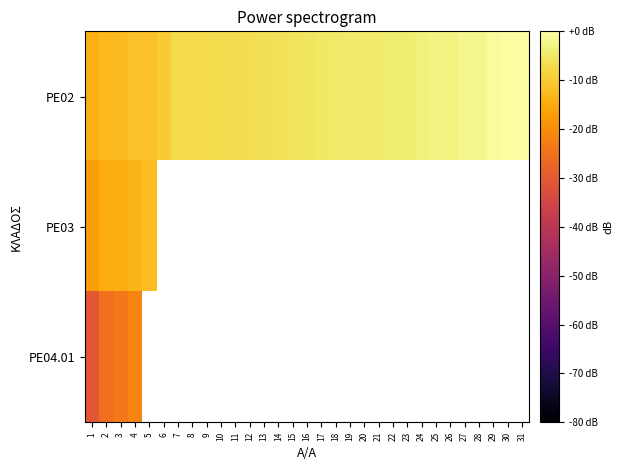

Which series has the largest range (max minus min)?

PE02